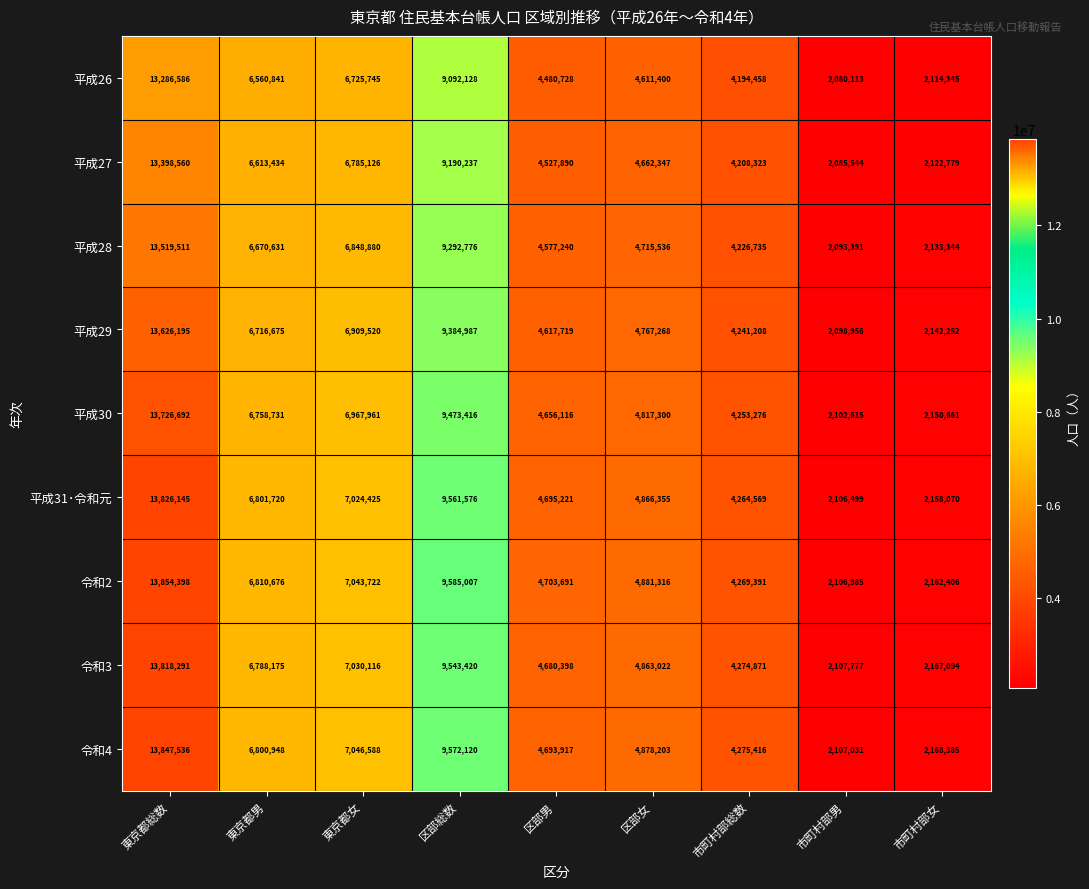

True or false: 平成26 has a value of 4480728 at 区部男.

True